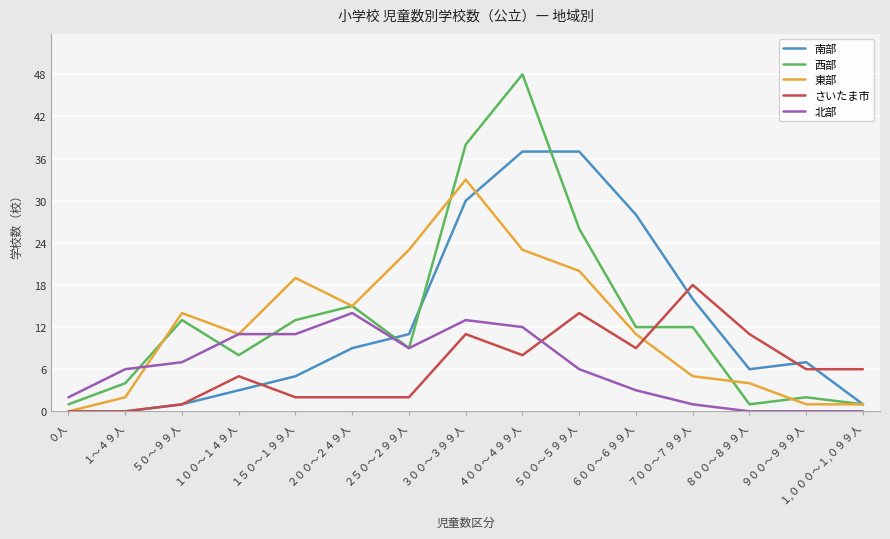

What position from the right is ２５０～２９９人?

9